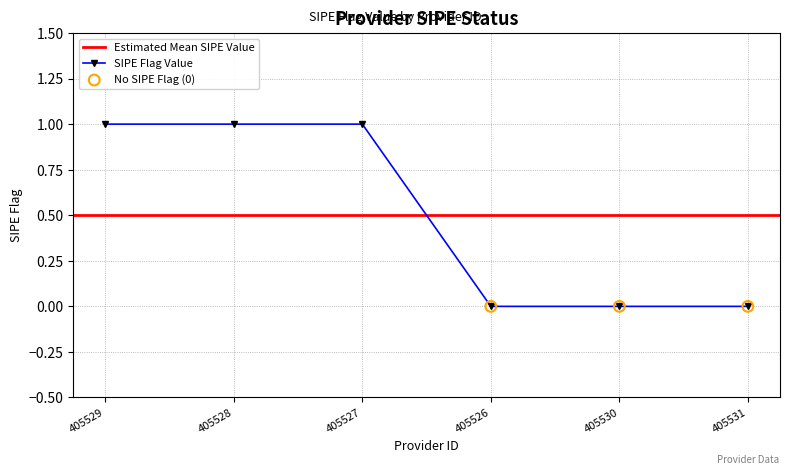

Which has a higher value, 405526 or 405530?

405526